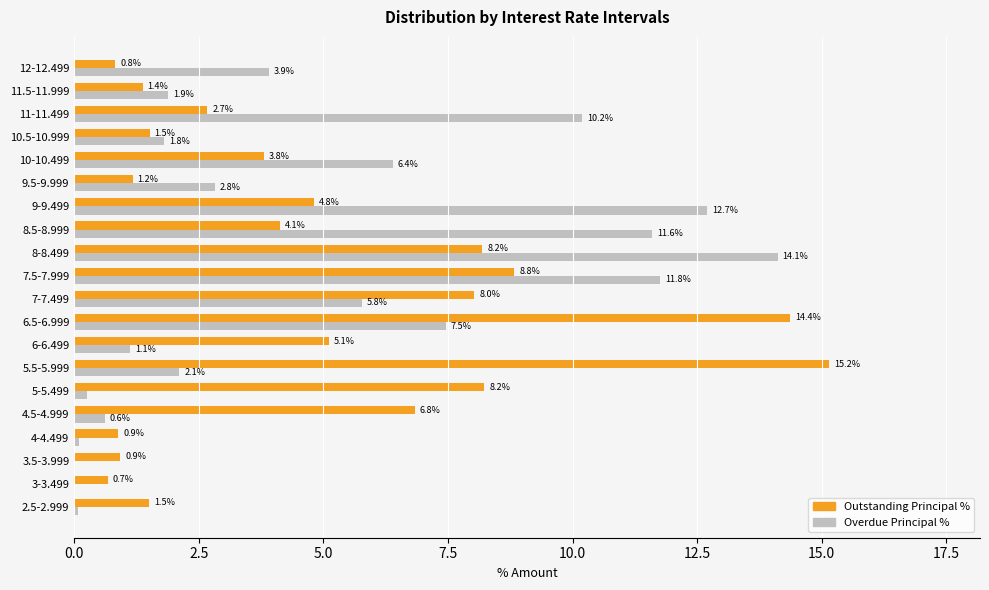

At which label is Outstanding Principal % closest to 7?

4.5-4.999